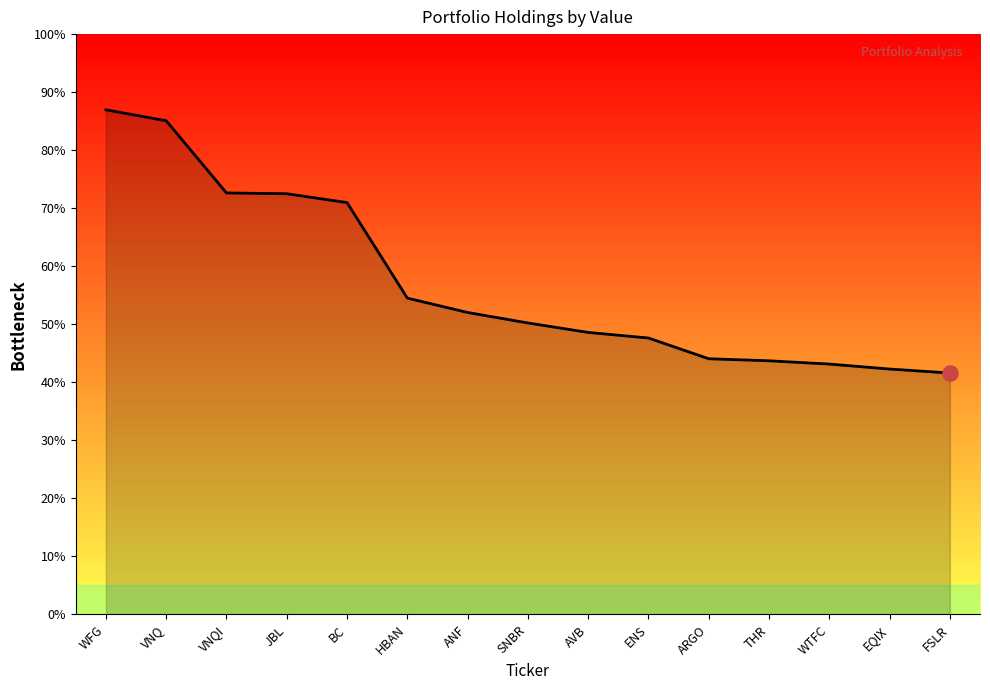

What is the change in value from SNBR to EQIX?

-10145000